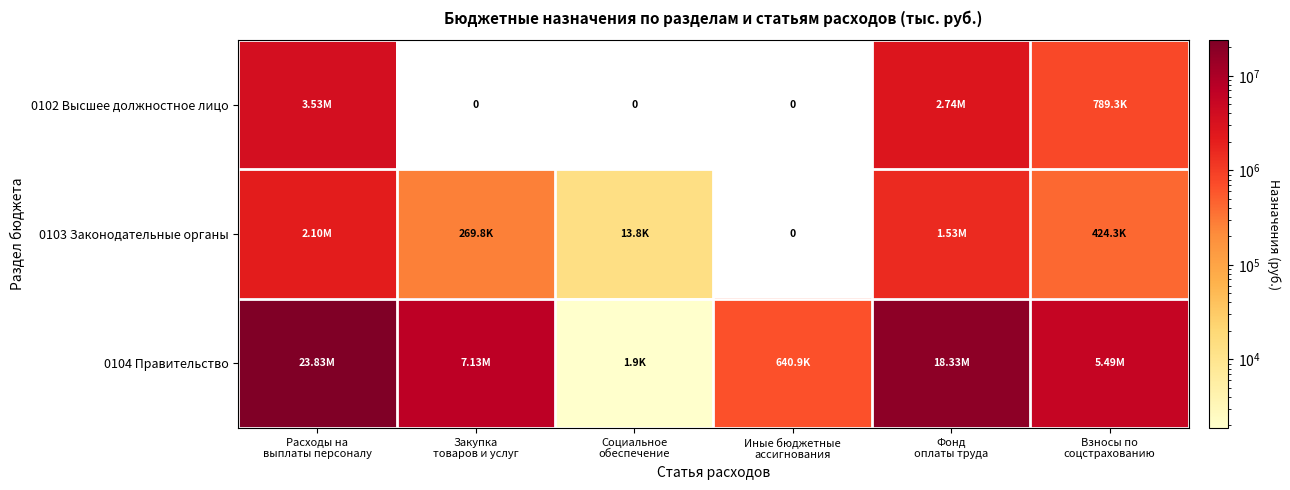

At which label is 0103 Законодательные органы closest to 1050084?

Фонд оплаты труда